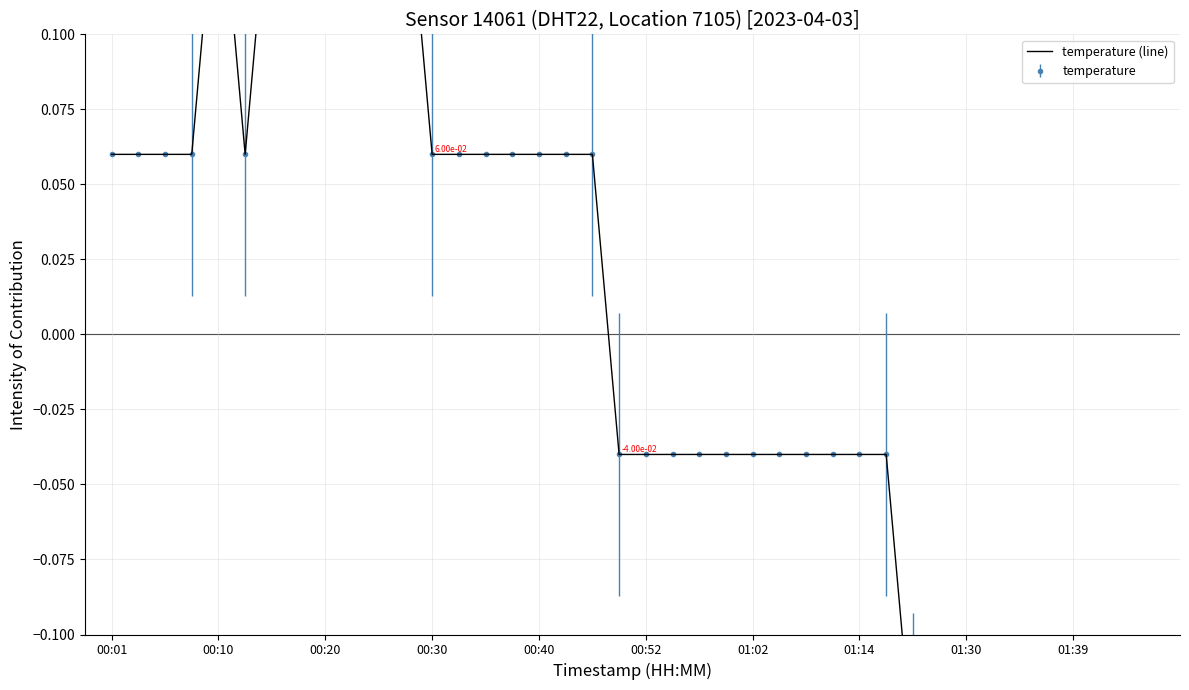

What is the sum of the values at 00:20 and 00:30?

0.1